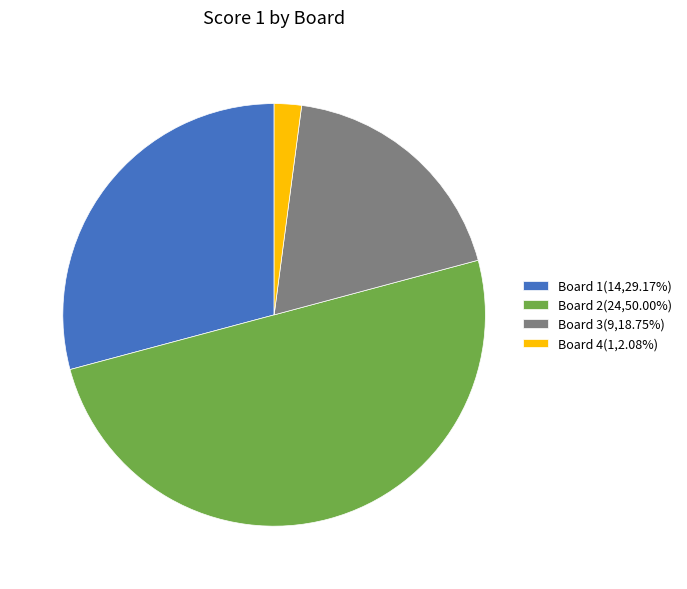

Approximately how many times larger is the value at Board 1(14,29.17%) compared to Board 3(9,18.75%)?

1.6